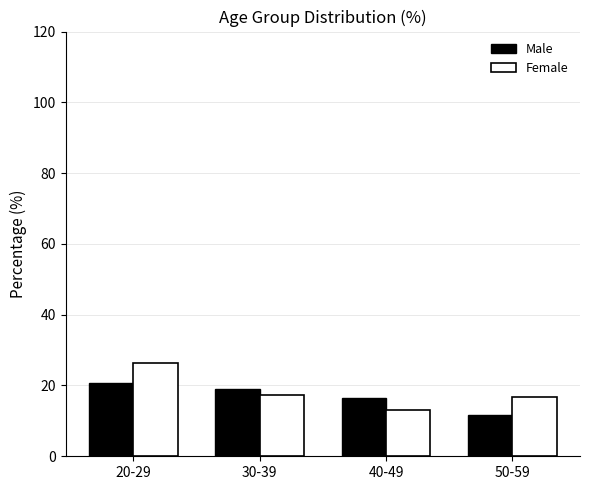

What is the label of the 1st bar from the right?

50-59